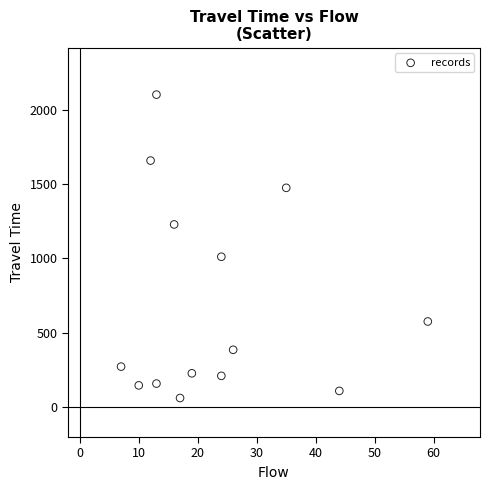

What is the range of X values (max minus min)?

52